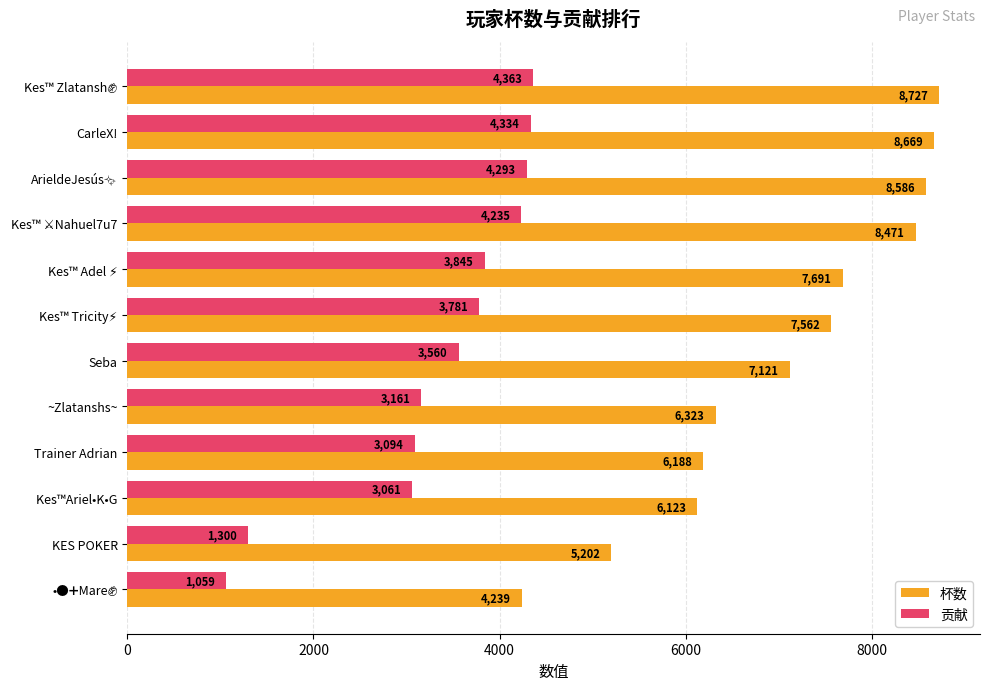

The 杯数 series shows 7121 at Seba. True or false?

True